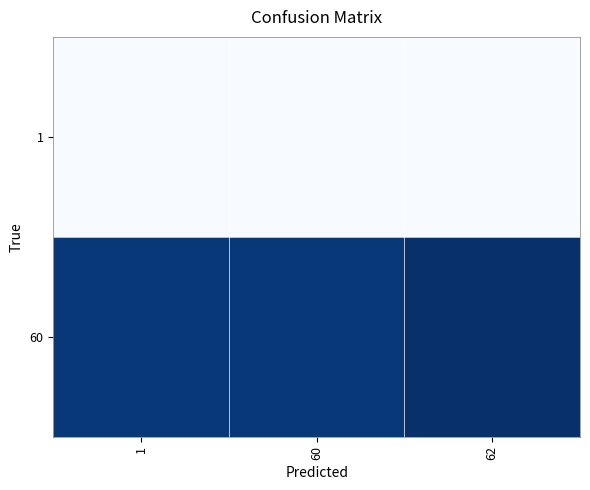

At which category is the sum across all series the highest?

62